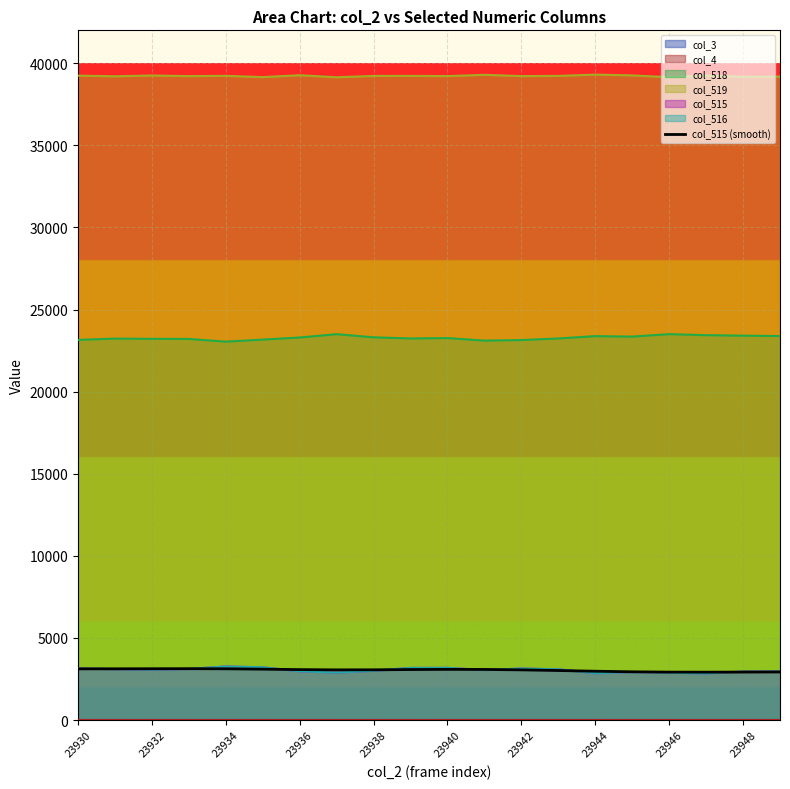

How many data points are less than 3073?

10